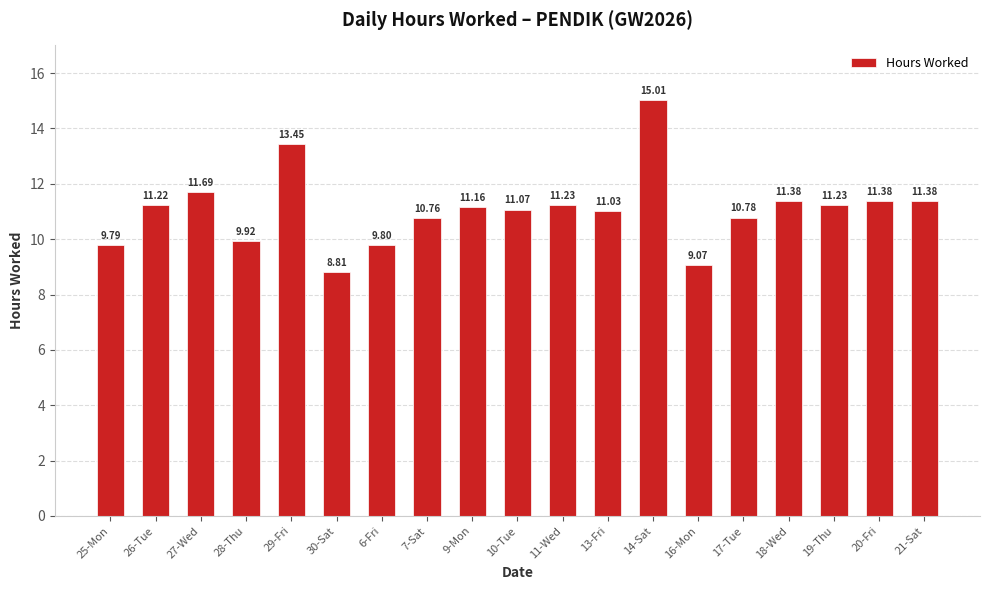

The value at 27-Wed is 11.7. True or false?

True